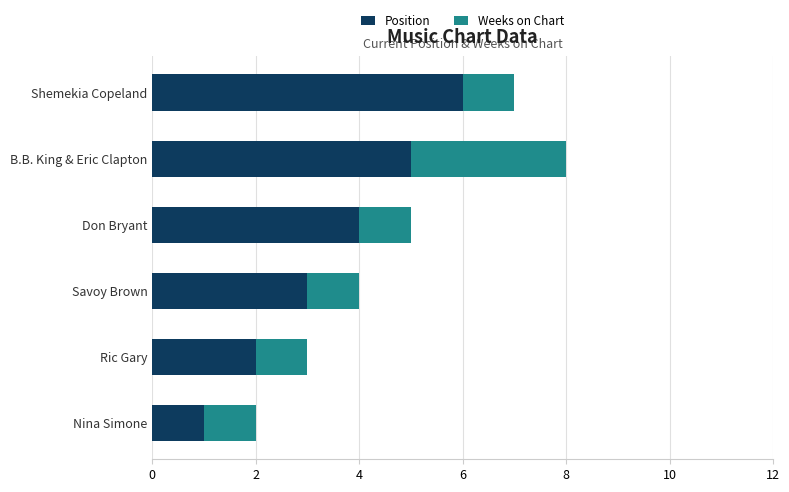

What is the difference between the maximum and second lowest values in the Position series?

4